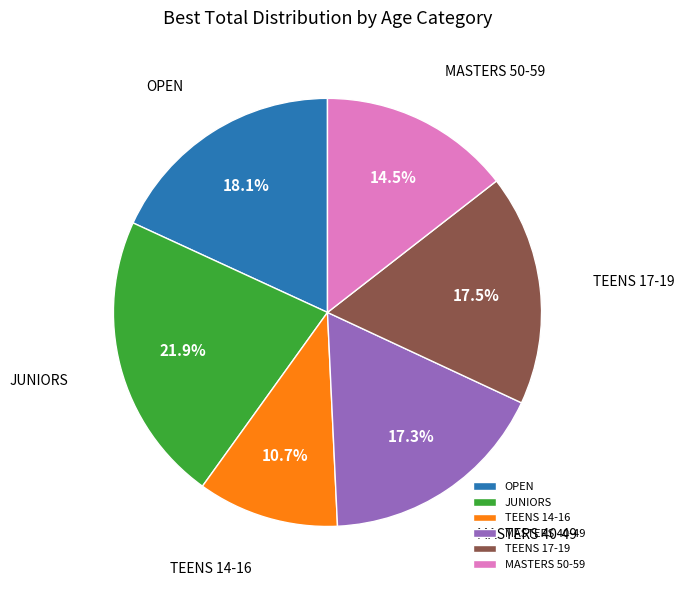

Count the number of slices in the pie.

6